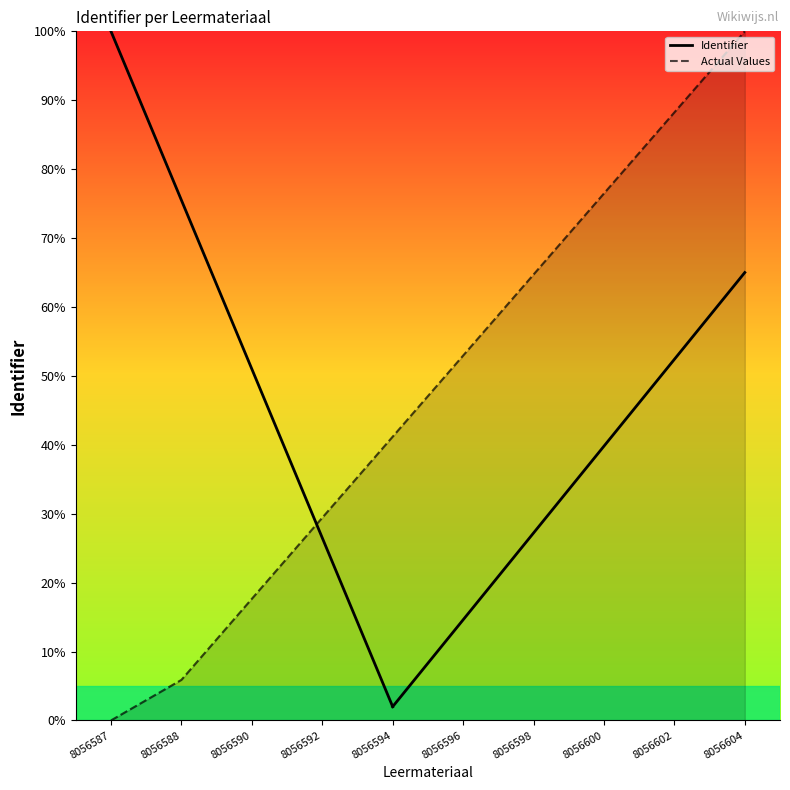

Reading left to right, extract all data points from this chart.

0.0	5.9	17.6	29.4	41.2	52.9	64.7	76.5	88.2	100.0